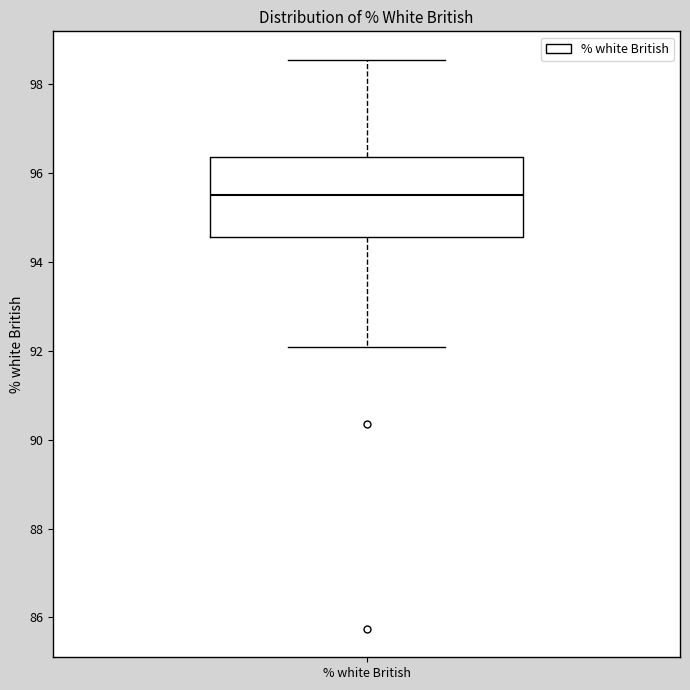

Read this box plot against the y-axis: the position of the median line, the range covered by the box, and the ends of both whiskers. The values are not printed on the chart, so give them approximately, as read against the axis.

median 95.6, box 94.6 to 96.4, whiskers 92.0 to 98.6